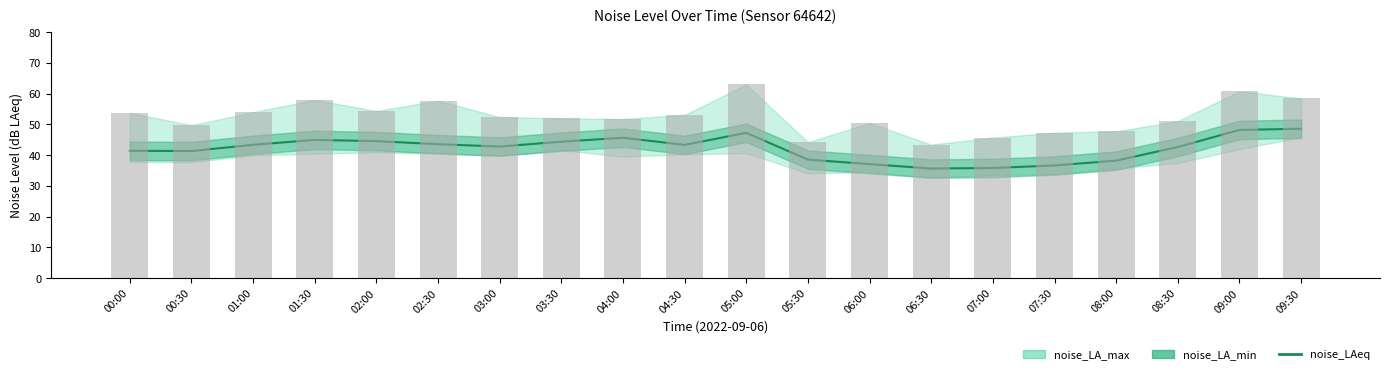

Reading left to right, list all the values displayed in this chart.

41.4	41.3	43.4	45.0	44.5	43.6	42.8	44.4	45.7	43.3	47.3	38.5	37.1	35.6	35.8	36.6	38.2	42.6	48.2	48.6